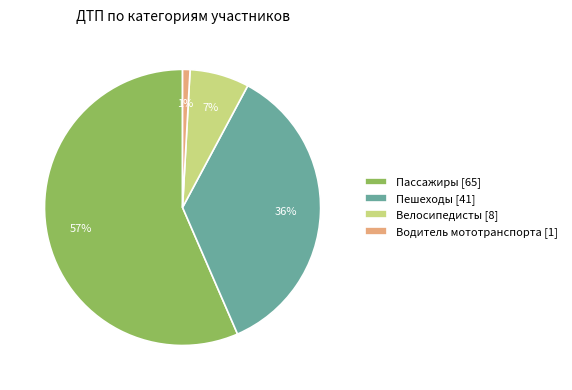

How many slices are in this pie chart?

4